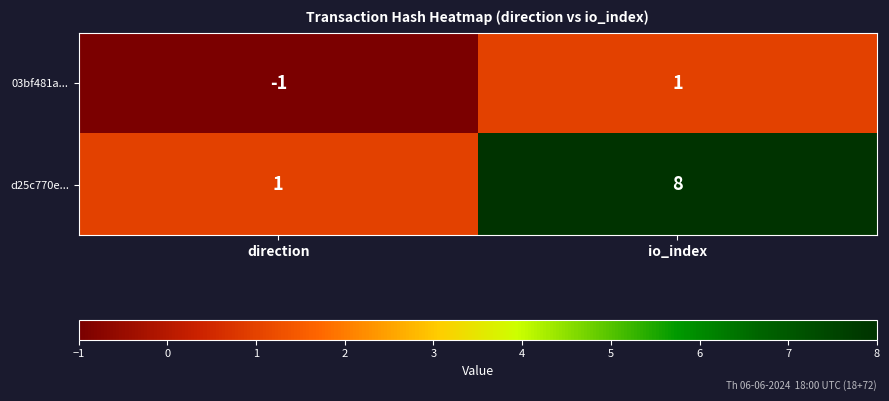

At which category is the sum across all series the highest?

io_index